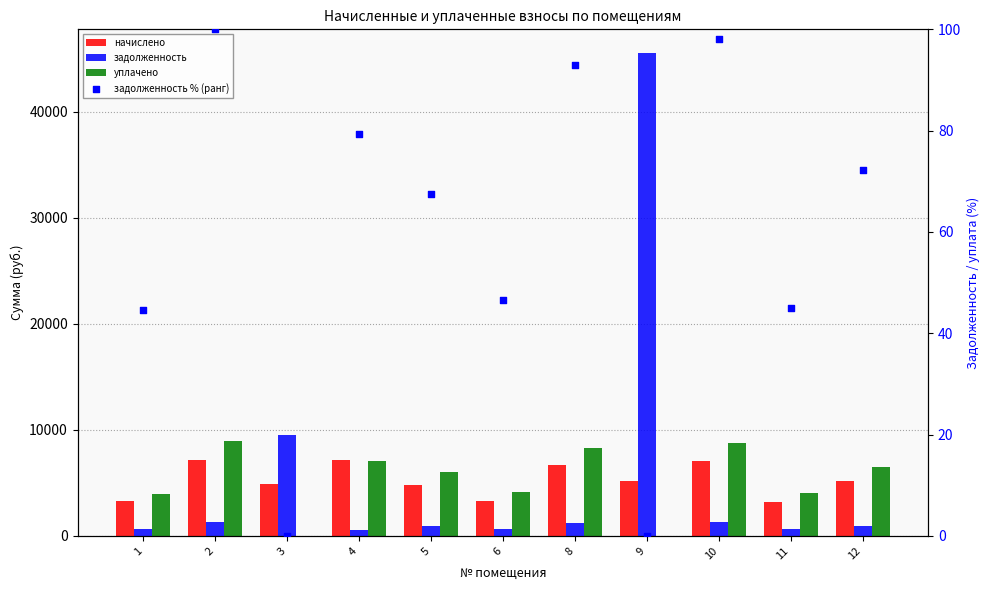

Which series reaches the maximum Y coordinate?

задолженность